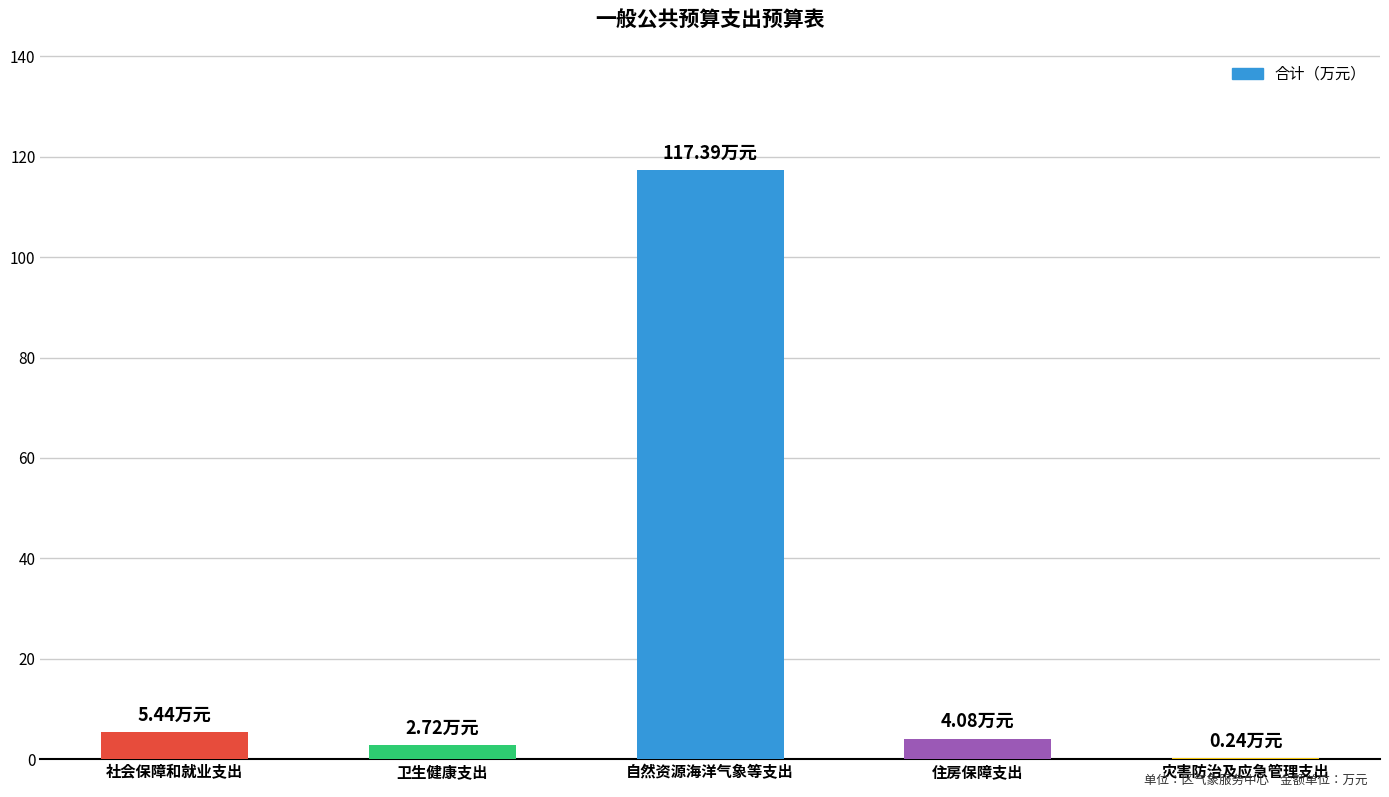

Reading left to right, list all the values displayed in this chart.

社会保障和就业支出=5.4	卫生健康支出=2.7	自然资源海洋气象等支出=117.4	住房保障支出=4.1	灾害防治及应急管理支出=0.2